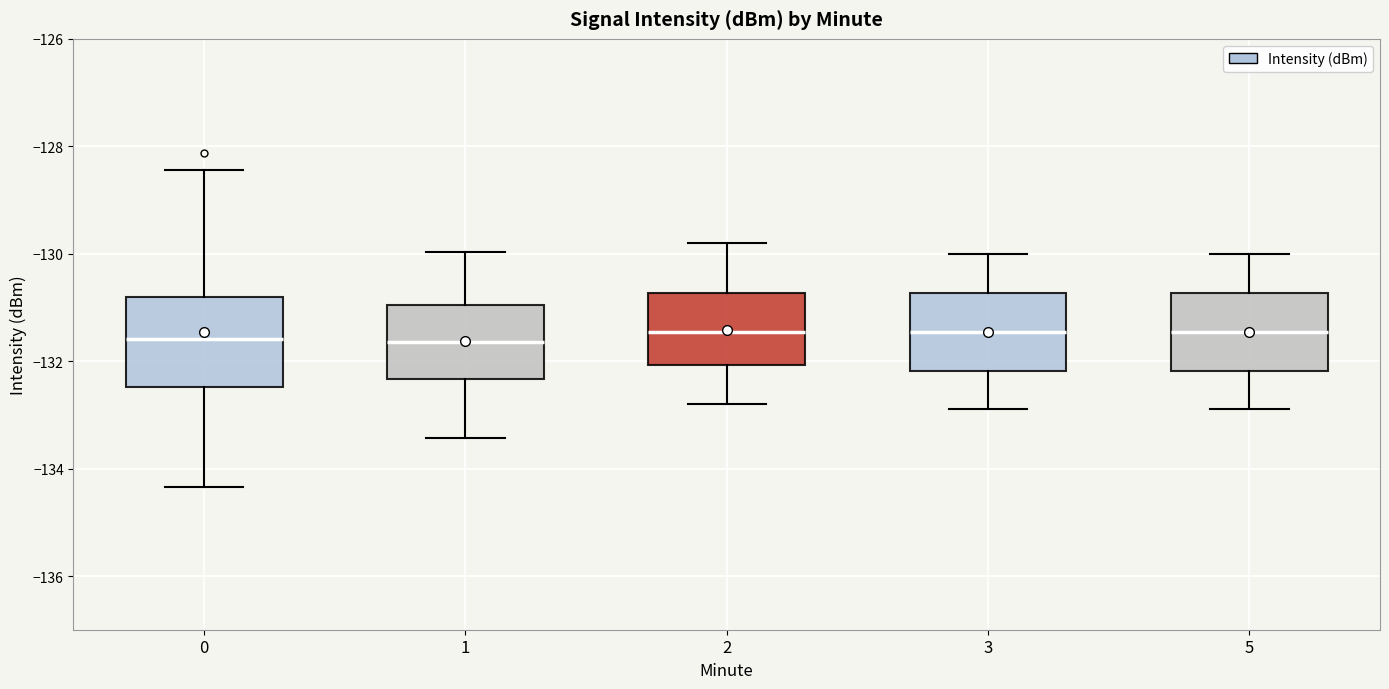

Reading left to right, read every box against the y-axis: the position of its median line, the range the box covers, and the ends of its whiskers. The values are not printed on the chart, so give them approximately, as read against the axis.

0: median -131.6, box -132.4 to -130.8, whiskers -134.4 to -128.4
1: median -131.6, box -132.4 to -131.0, whiskers -133.4 to -130.0
2: median -131.4, box -132.0 to -130.8, whiskers -132.8 to -129.8
3: median -131.4, box -132.2 to -130.8, whiskers -132.8 to -130.0
5: median -131.4, box -132.2 to -130.8, whiskers -132.8 to -130.0